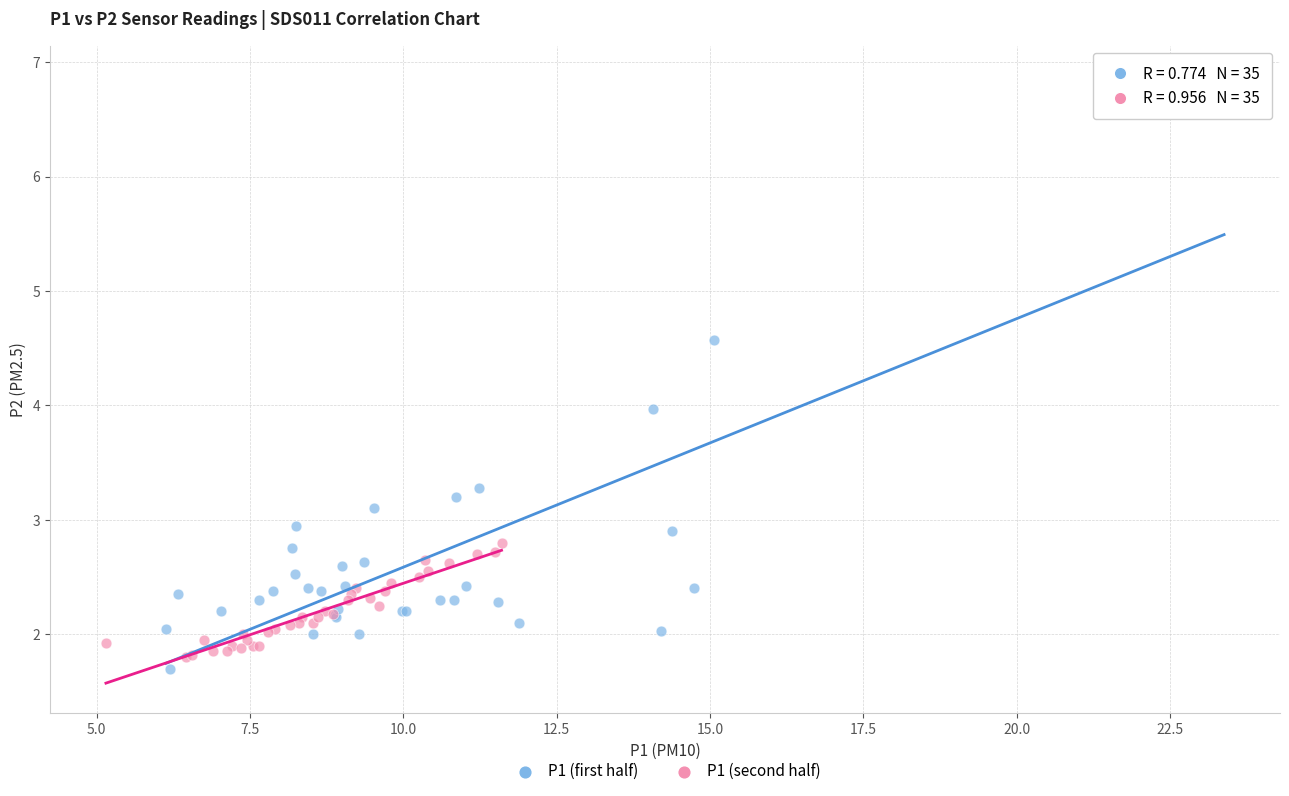

Which series contains the highest Y value?

P1 (first half)